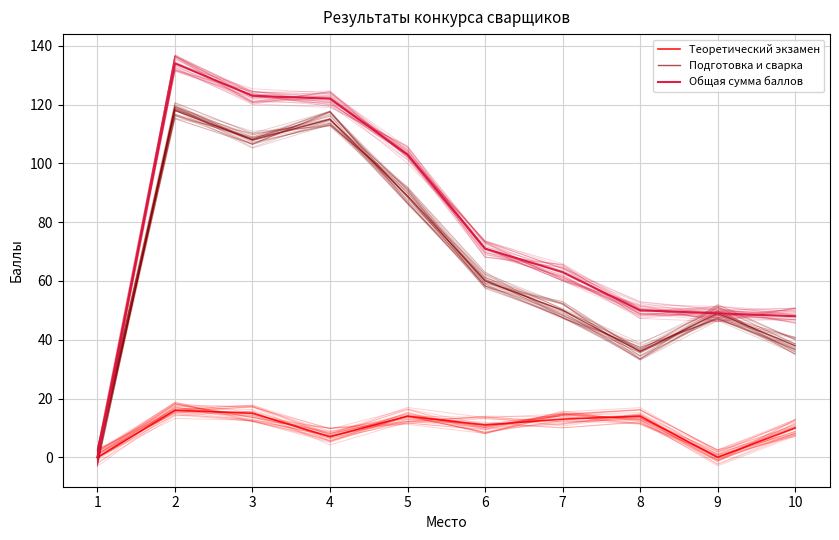

Does the chart display data point markers on the line(s)?

No